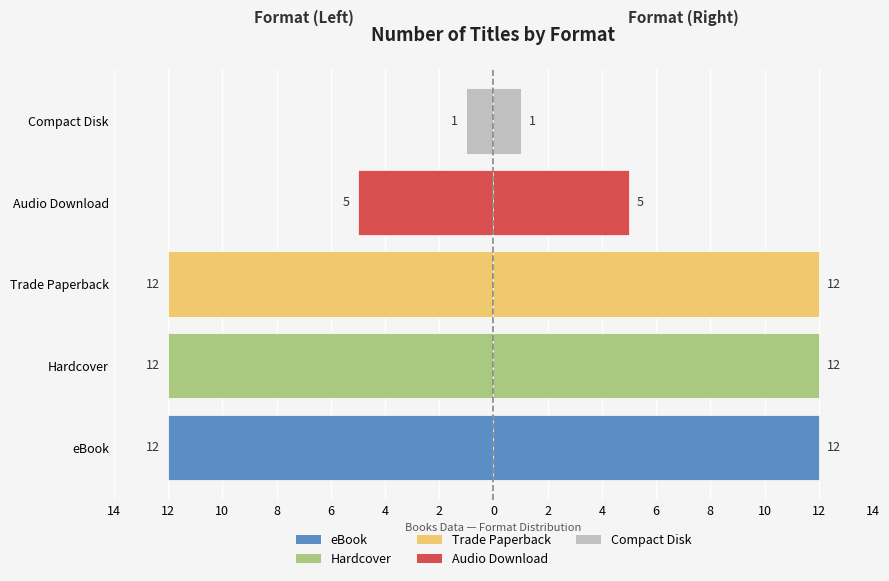

What is the sum of all right values?

42